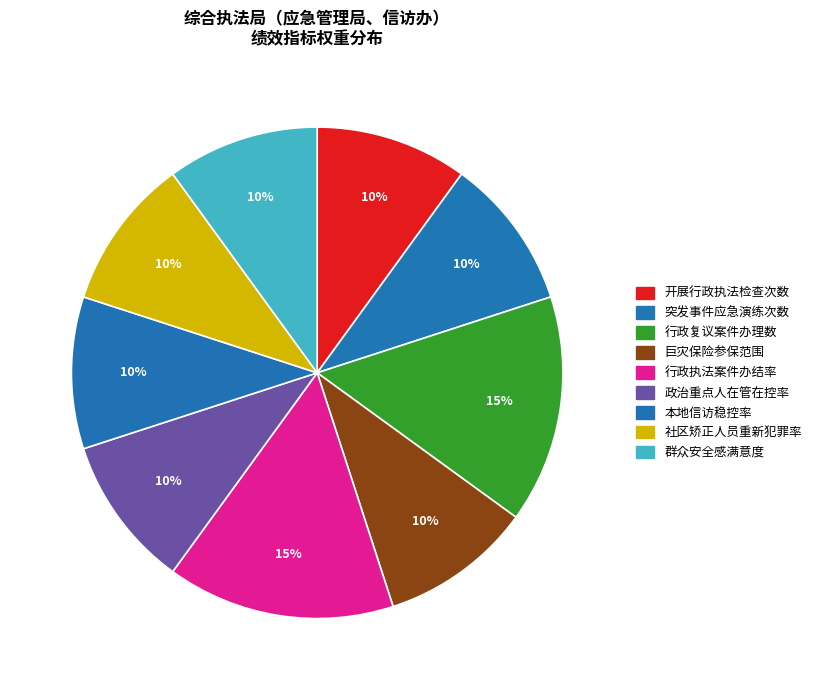

How many segments does this pie chart have?

9